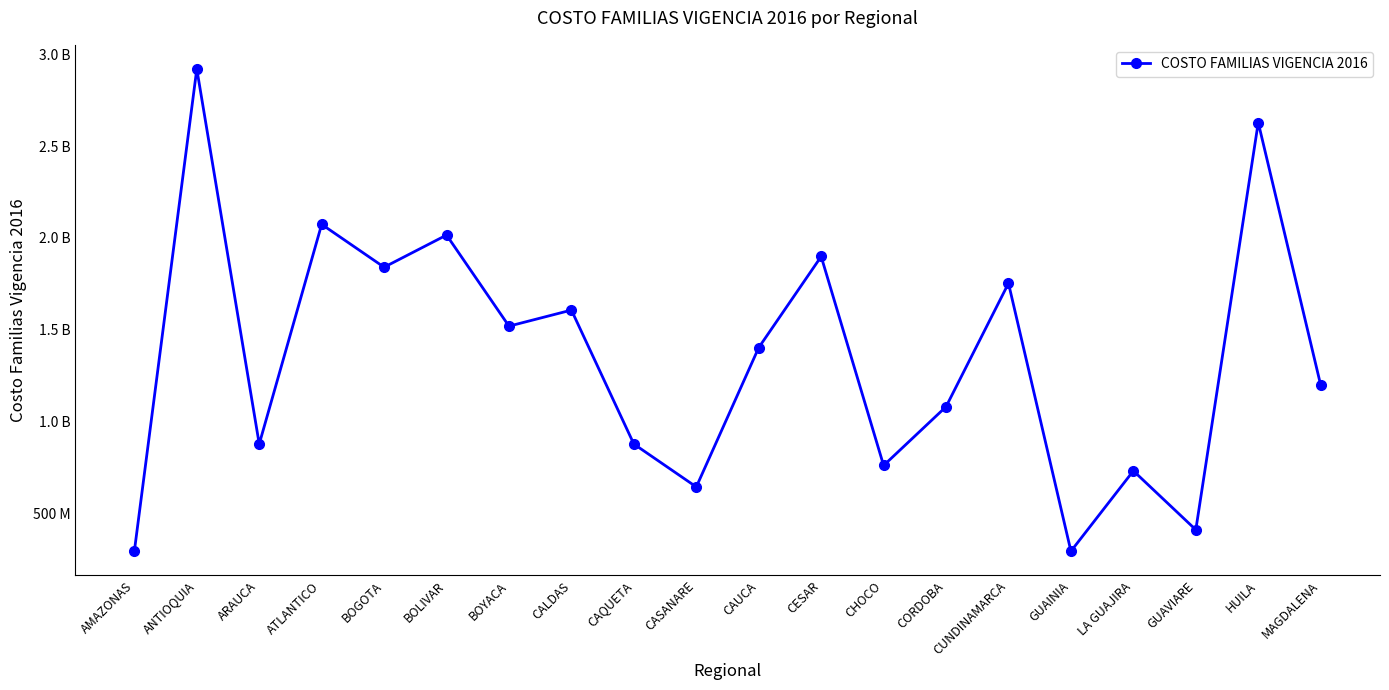

List the labels in order of value, smallest first.

AMAZONAS, GUAINIA, GUAVIARE, CASANARE, LA GUAJIRA, CHOCO, ARAUCA, CAQUETA, CORDOBA, MAGDALENA, CAUCA, BOYACA, CALDAS, CUNDINAMARCA, BOGOTA, CESAR, BOLIVAR, ATLANTICO, HUILA, ANTIOQUIA